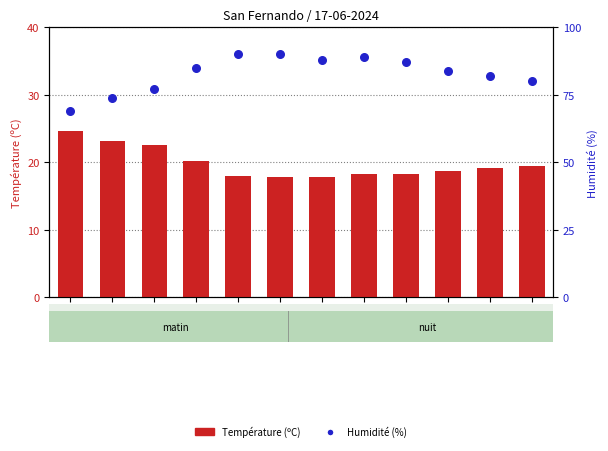

Which series reaches the maximum Y coordinate?

Humidité (%)